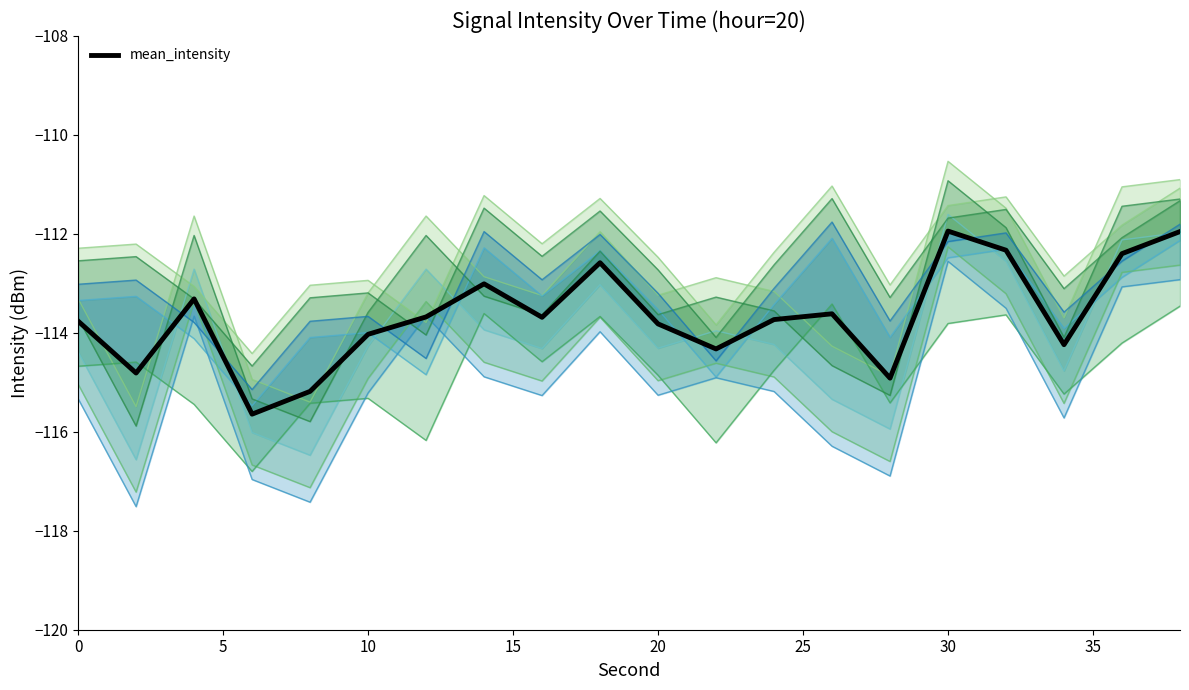

Which label corresponds to the largest value in the chart?

30